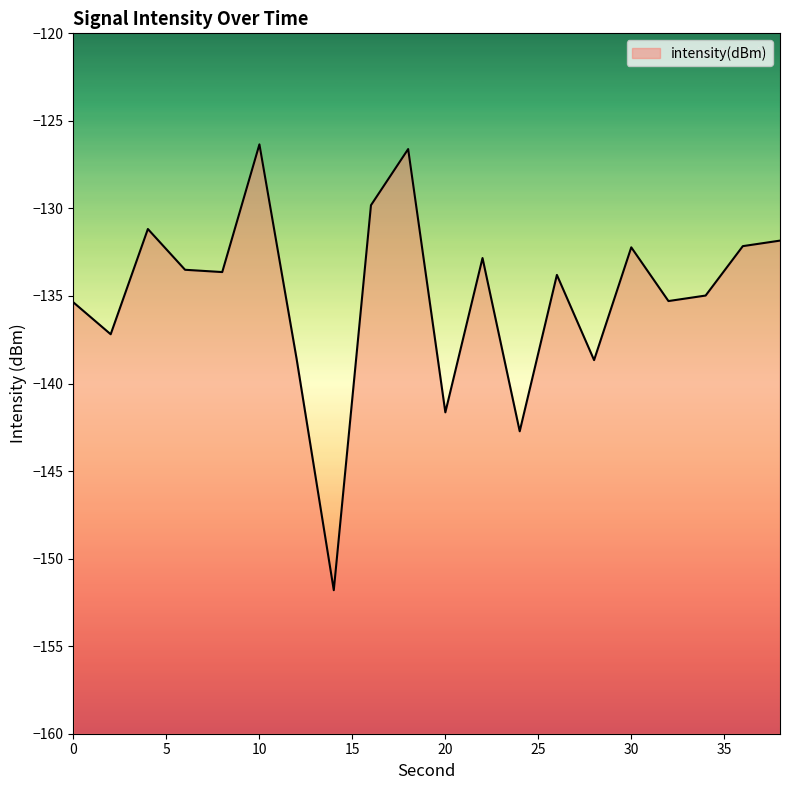

Which has a higher value, 16 or 38?

16